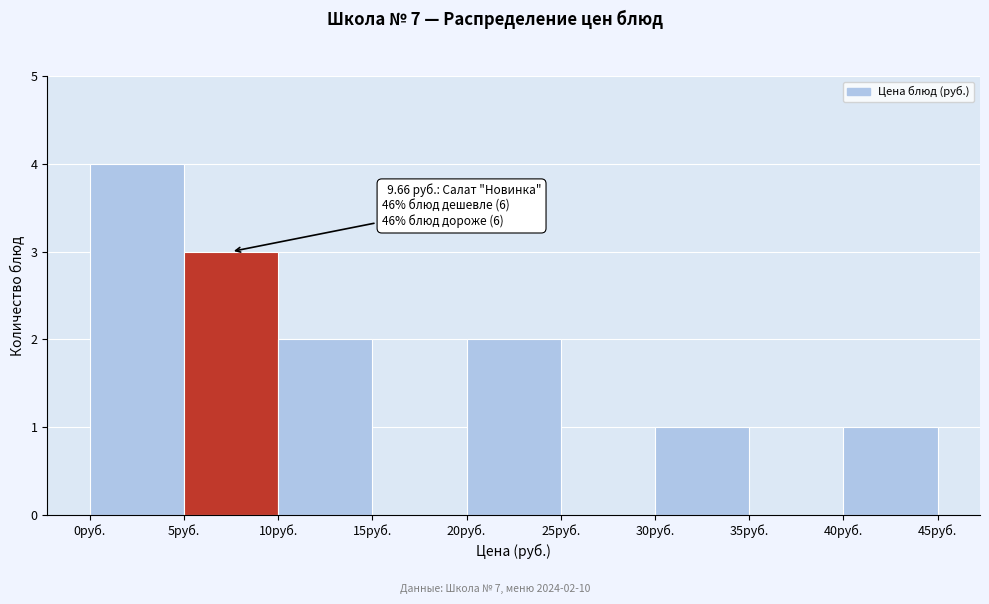

Over which range of the x-axis is the bar tallest?

0 to 5